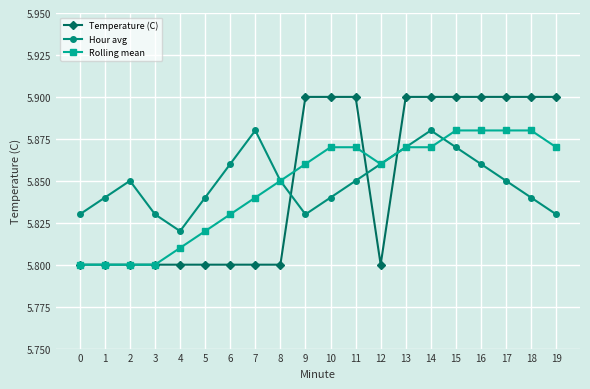

How many interior local peaks does the Hour avg series have?

3